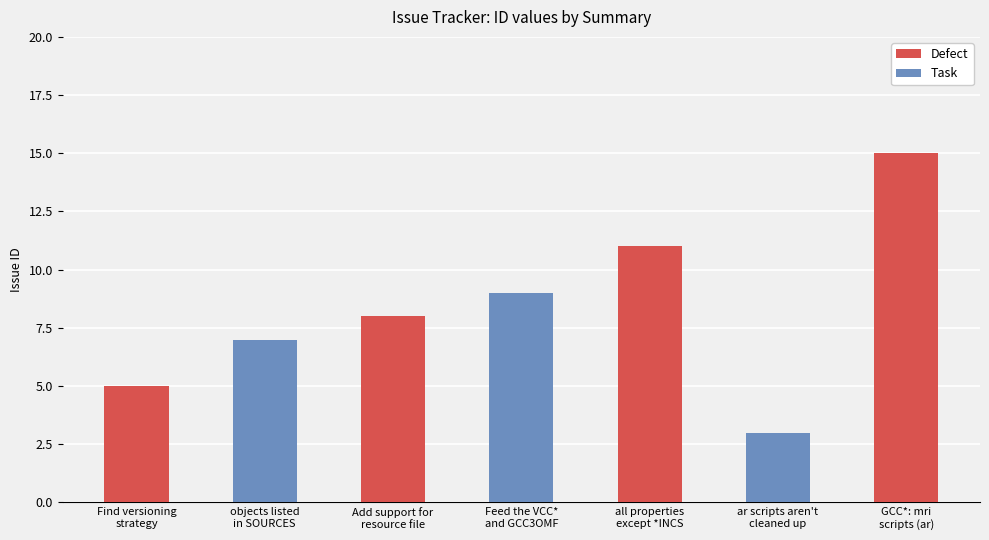

What is the label of the 1st bar from the left?

Find versioning
strategy